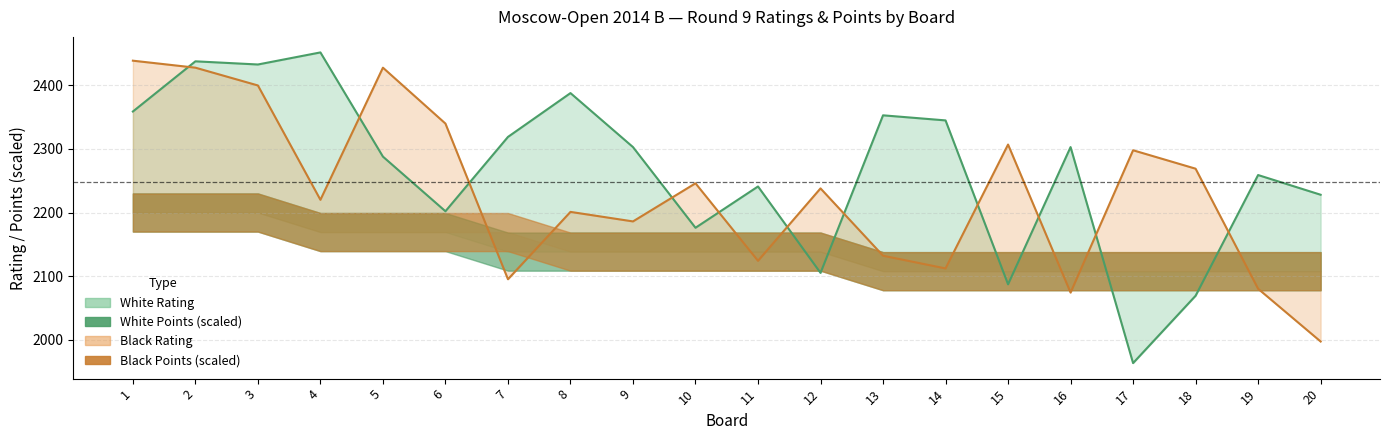

How many data points in Black Rating are less than 2238?

10